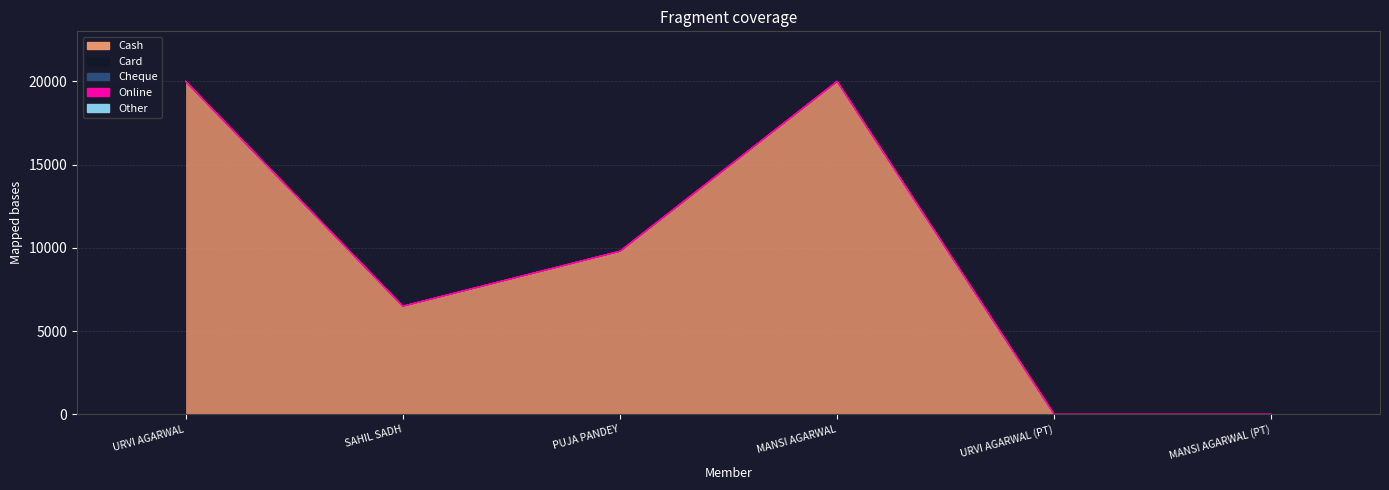

The Cheque series shows 0 at PUJA PANDEY. True or false?

True